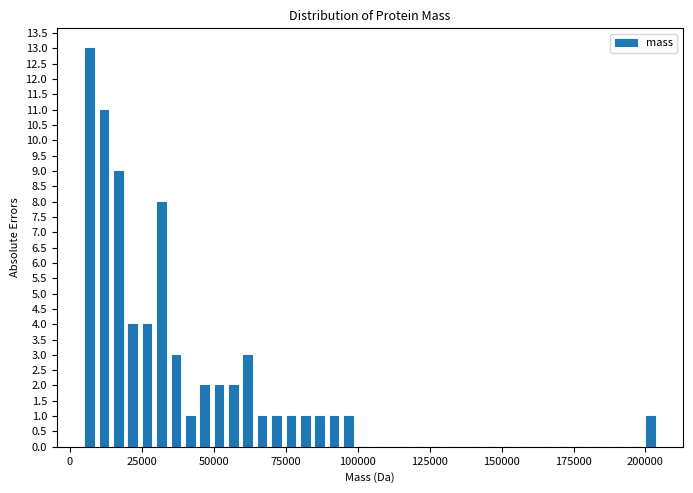

Around what value on the x-axis is the tallest bar? Give the approximate position of its centre, as read against the axis.

5000